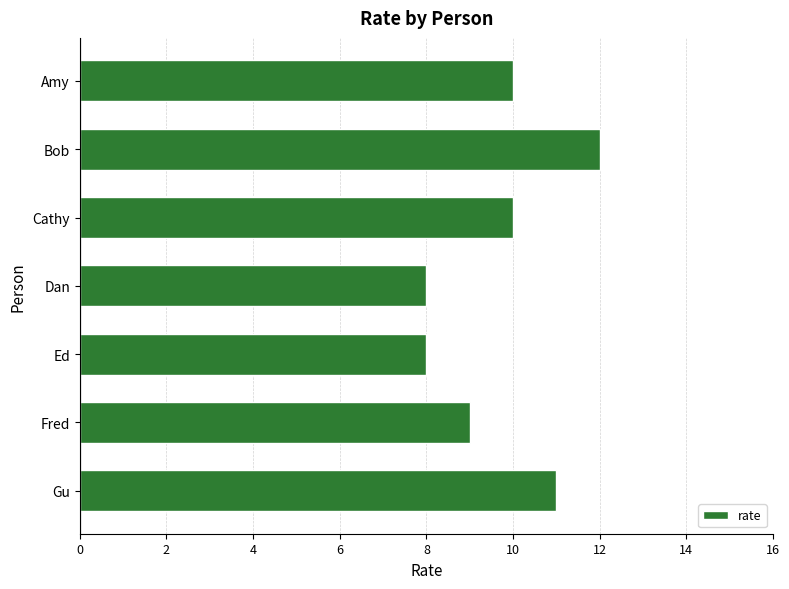

What is the difference between the maximum and minimum values?

4